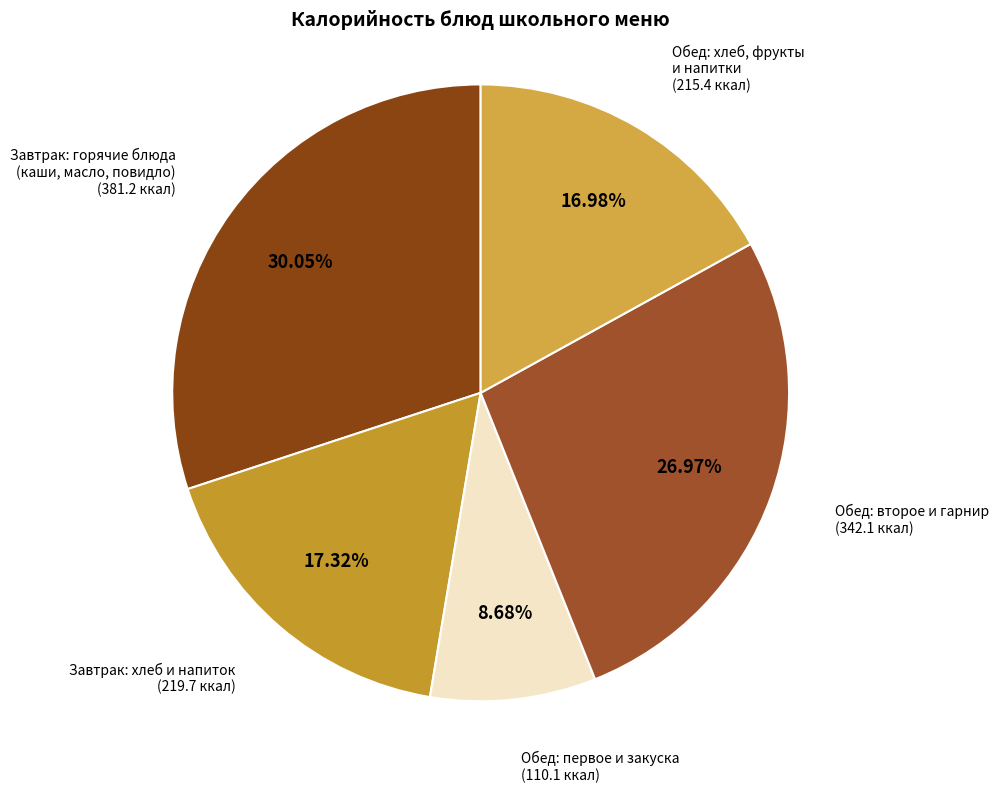

To the nearest percent, what is the difference between the largest and smallest slice percentages?

21%